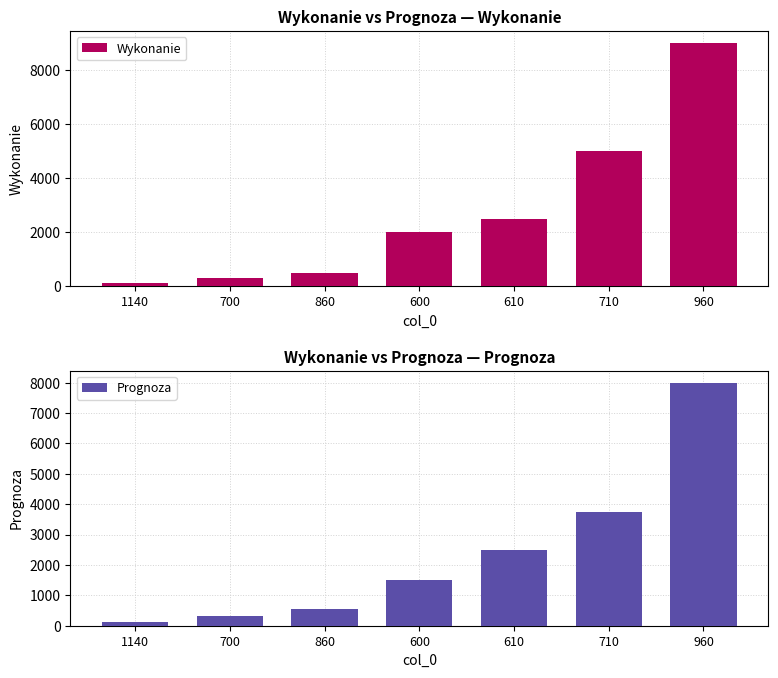

The value of Prognoza at 610 is 2500.0. True or false?

True